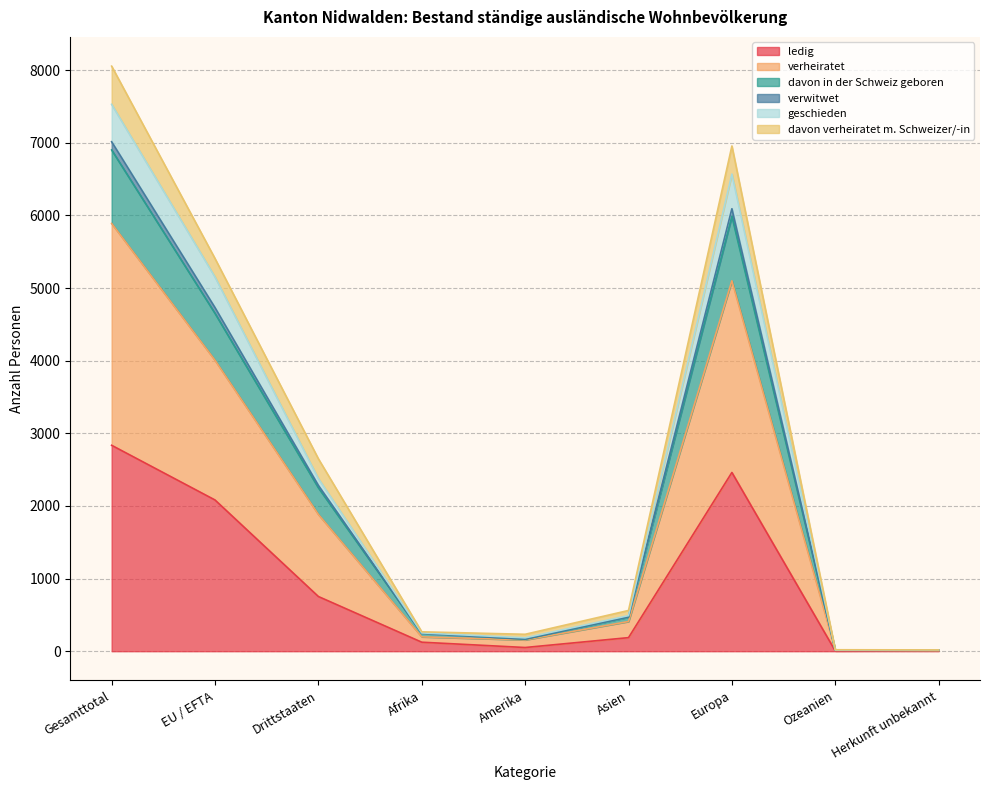

In davon in der Schweiz geboren, how many points are lower than both neighbors (excluding endpoints)?

2